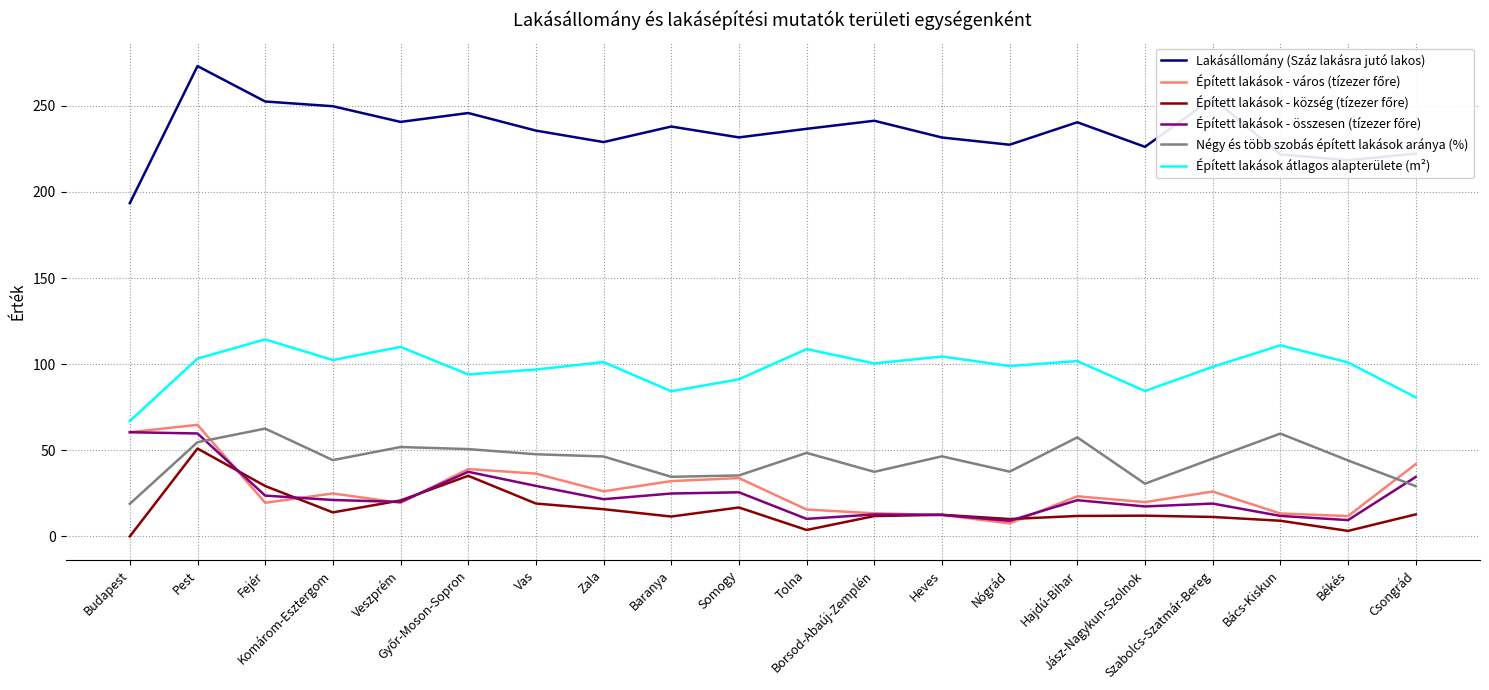

Which series has the largest total across all categories?

Lakásállomány (Száz lakásra jutó lakos)